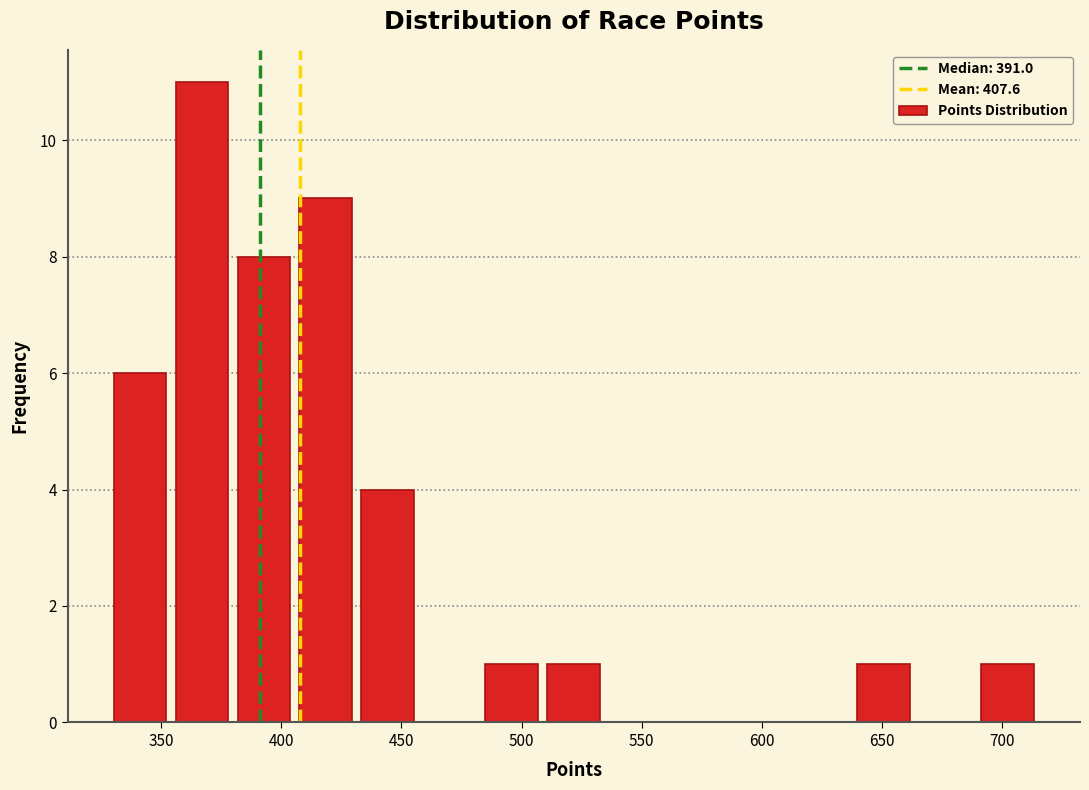

What is the height of the bar covering 355 to 380 on the x-axis? Neither the bar edges nor the heights are printed on the chart, so give them approximately, as read against the axes.

11